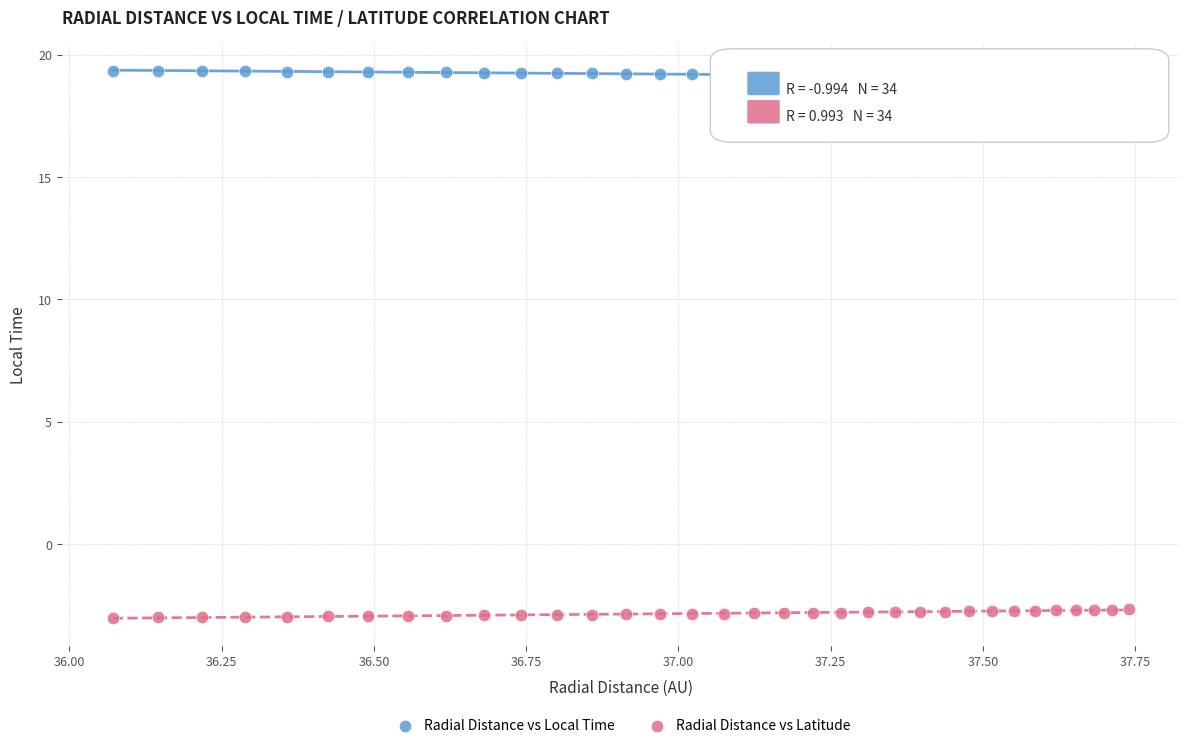

Across all data points, what is the range of X values (max minus min)?

1.7